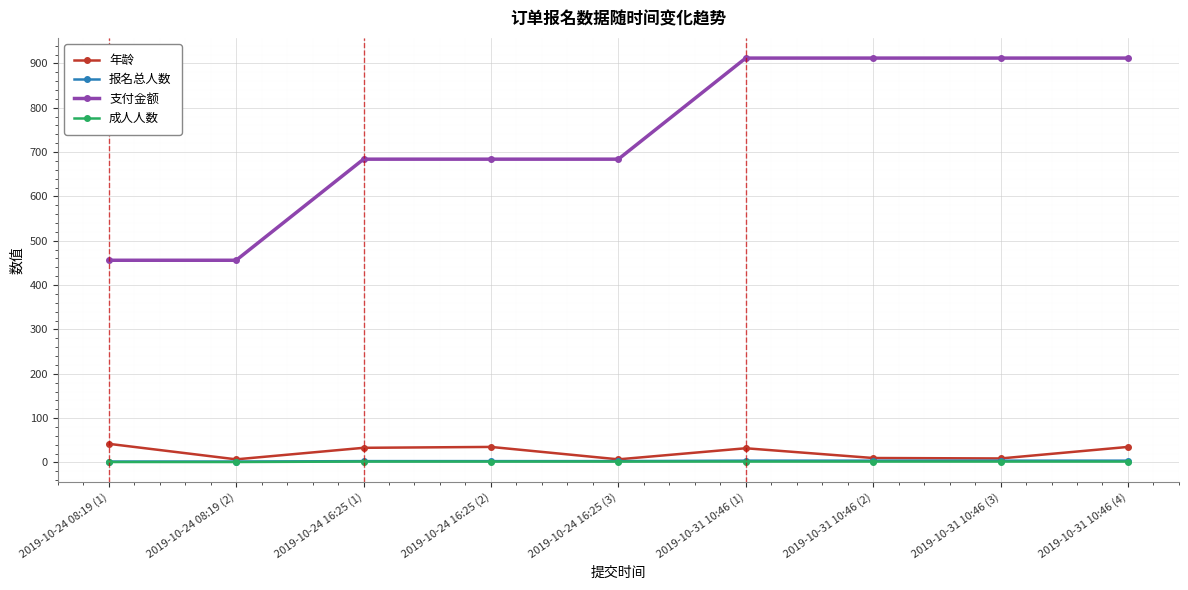

True or false: 年龄 and 支付金额 intersect in this chart.

False